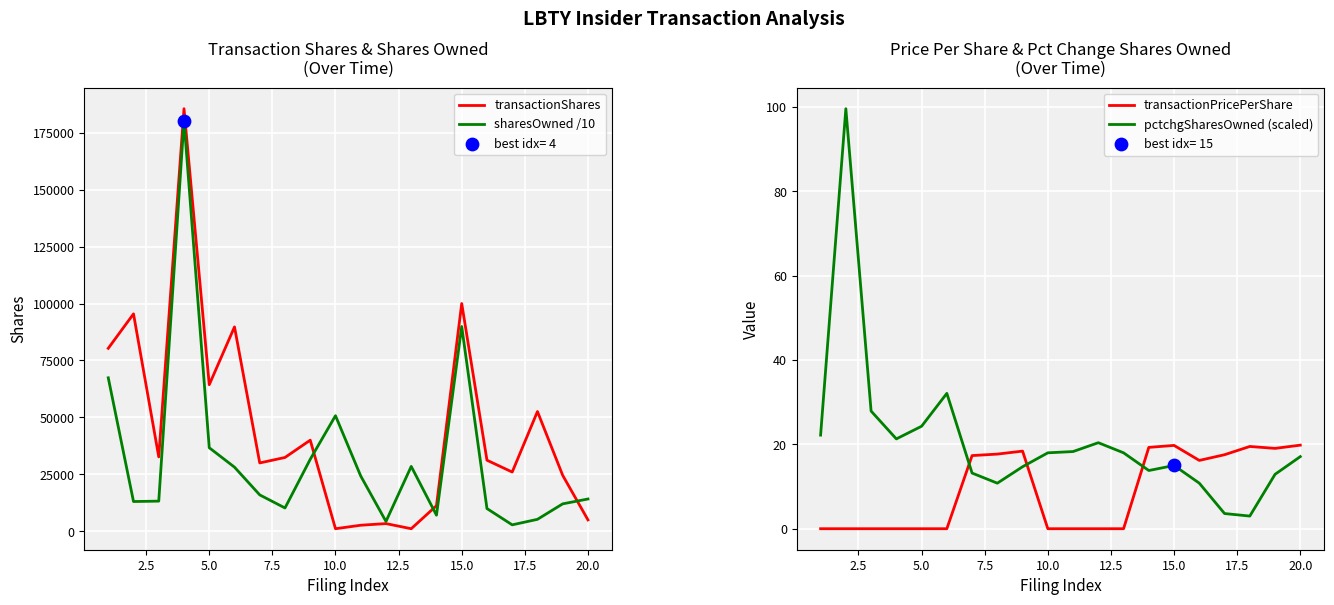

The value of sharesOwned /10 at 10.0 is 50743.7. True or false?

True